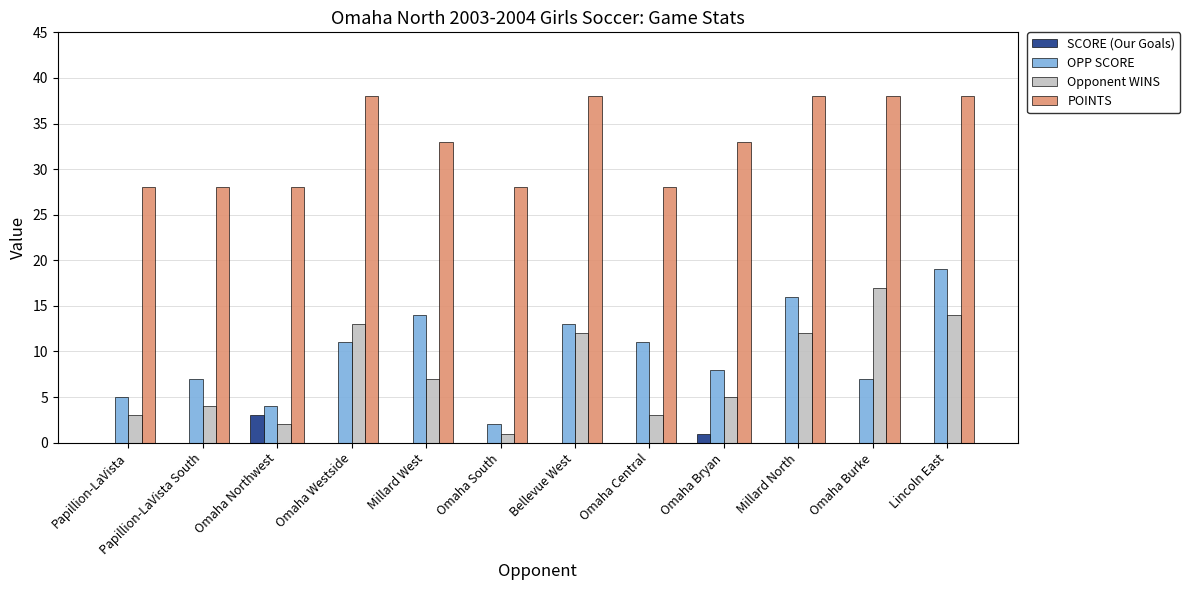

What is the total value across all series at Papillion-LaVista?

36